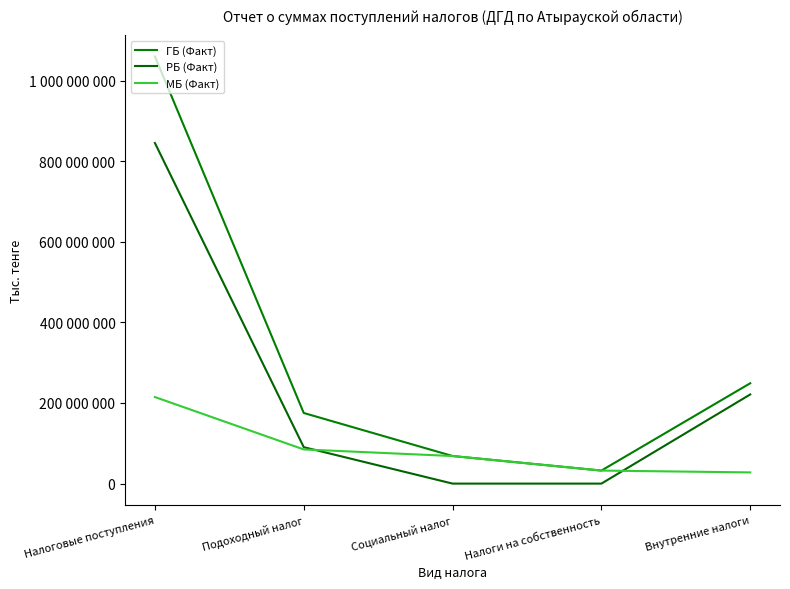

What is the sum of the РБ (Факт) values at Внутренние налоги and Налоги на собственность?

221200208